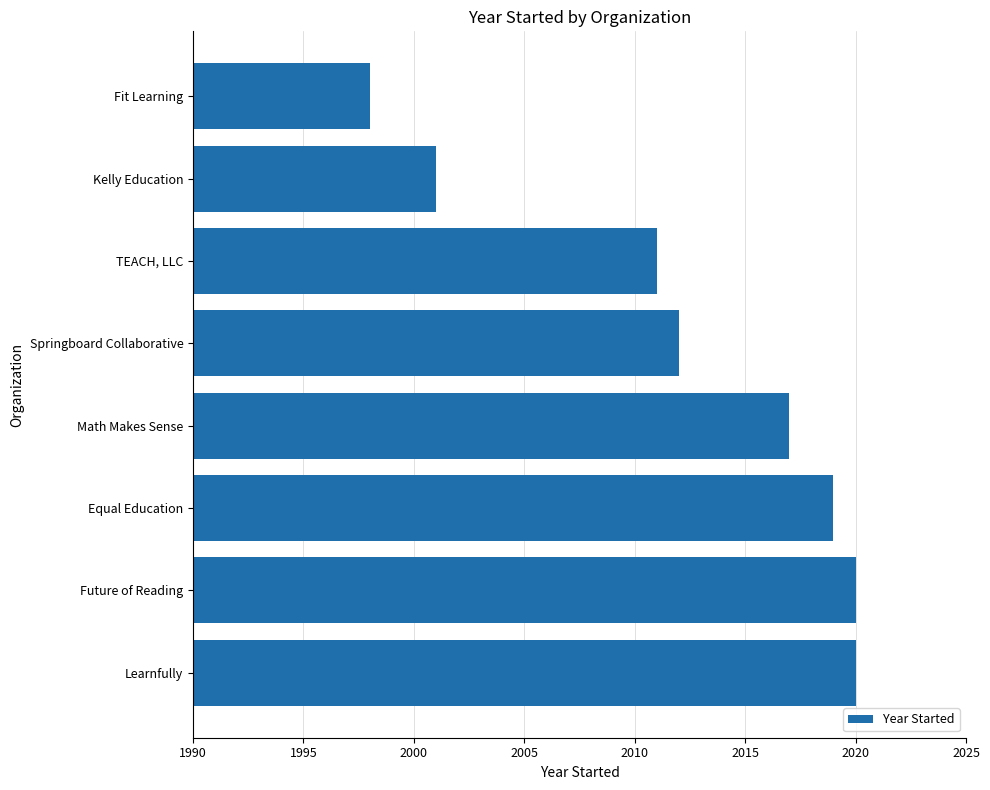

At which label is the value closest to 2009?

TEACH, LLC